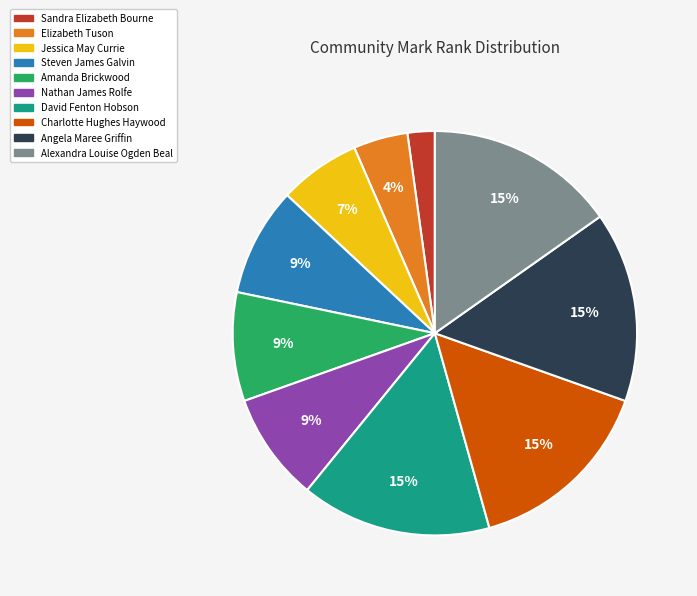

To the nearest percent, what portion does Jessica May Currie represent?

7%